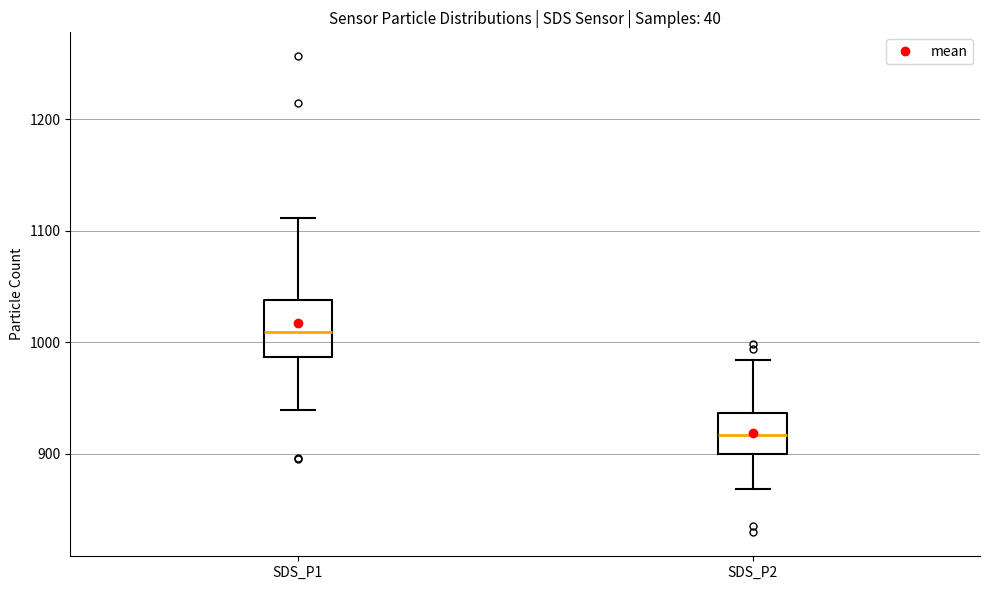

Which box's median line is the lowest?

SDS_P2